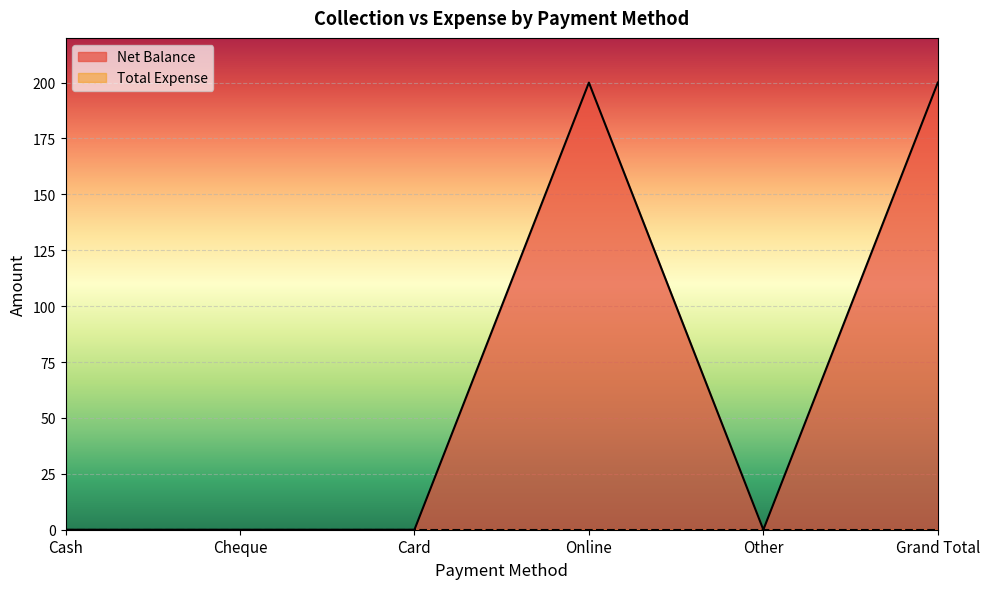

Rank the categories by value from lowest to highest.

Cash, Cheque, Card, Other, Online, Grand Total